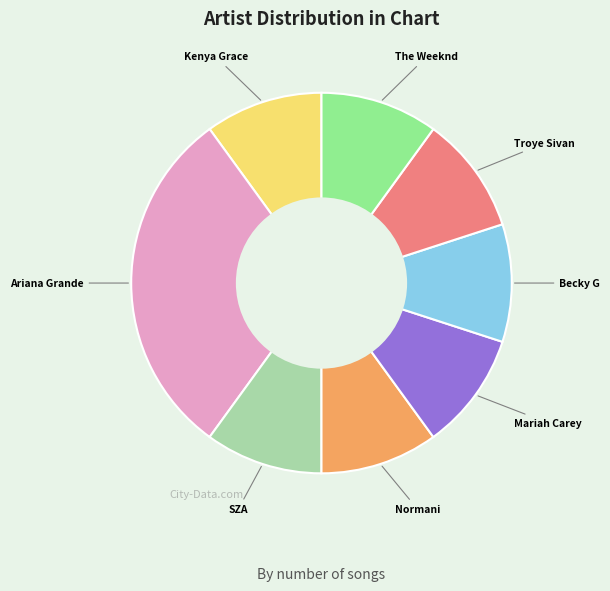

Which category has the biggest portion of the pie?

Ariana Grande